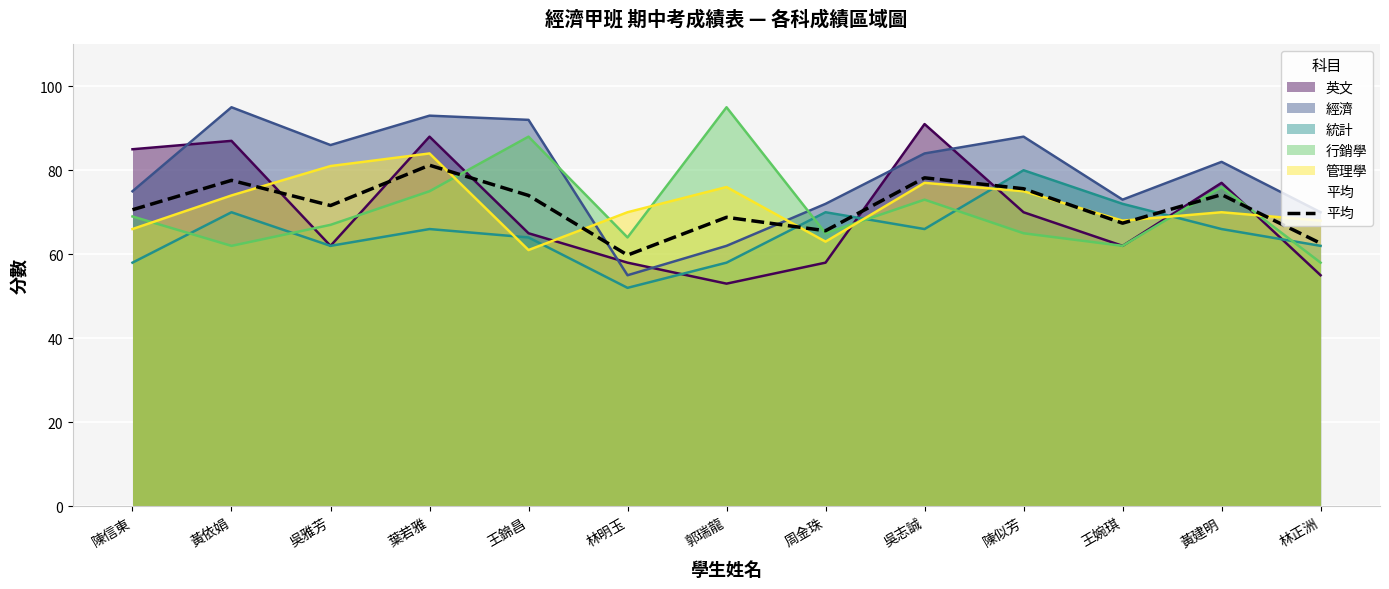

Reading left to right, what are all the values shown in this chart?

陳信東=70.6	黃依娟=77.6	吳雅芳=71.6	葉若雅=81.2	王錦昌=74.0	林明玉=59.8	郭瑞龍=68.8	周金珠=65.6	吳志誠=78.2	陳似芳=75.6	王婉琪=67.4	黃建明=74.2	林正洲=62.6